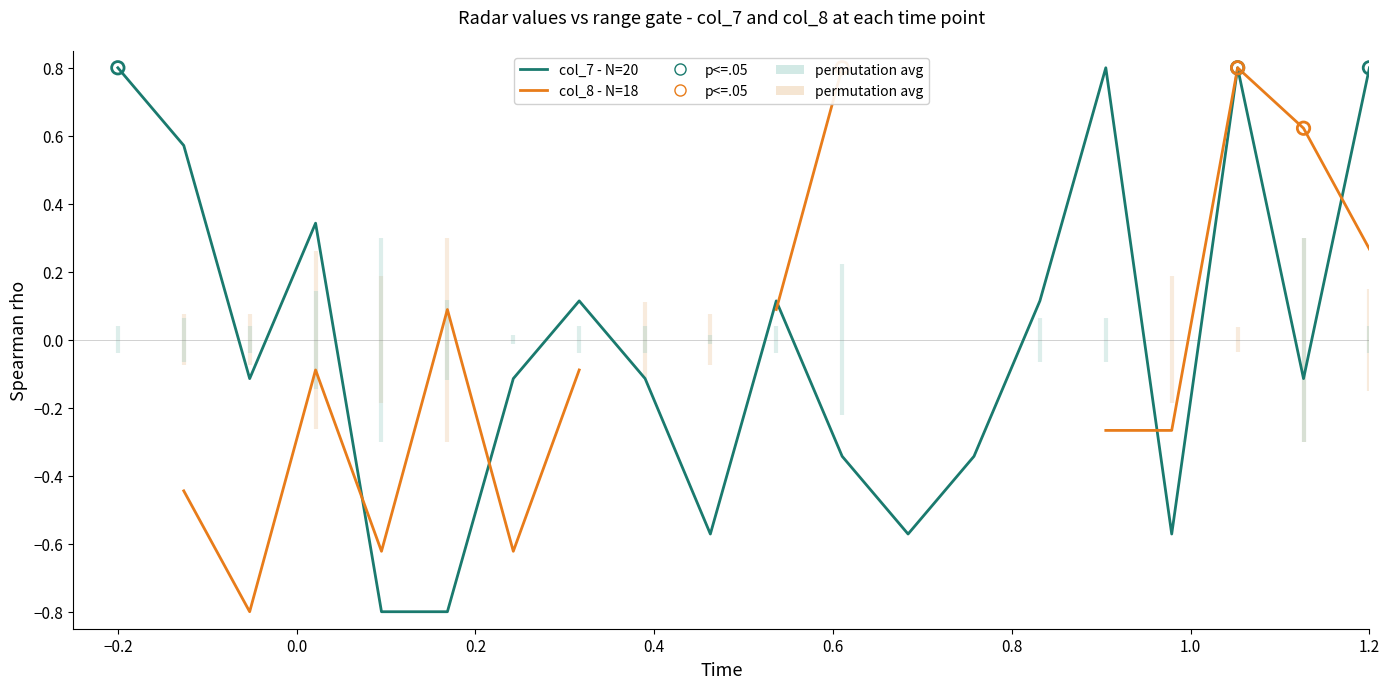

What are all the series names shown in the legend?

col_7 - N=20, col_8 - N=18